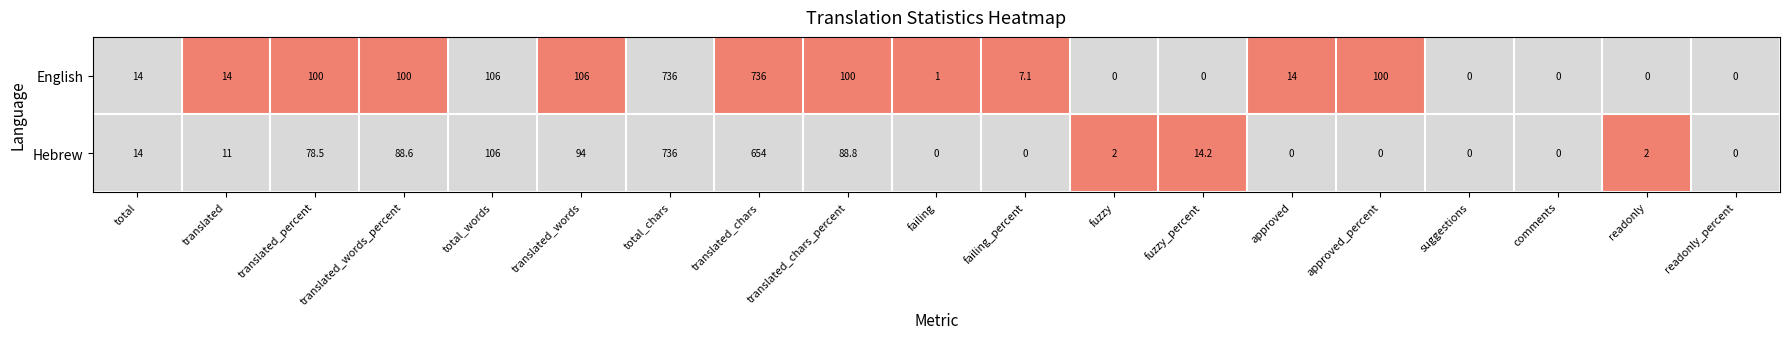

Which series has the largest total across all categories?

English